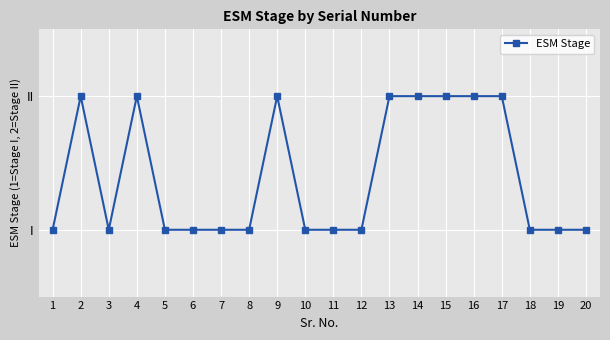

Count the values in the range 1 to 2.

20